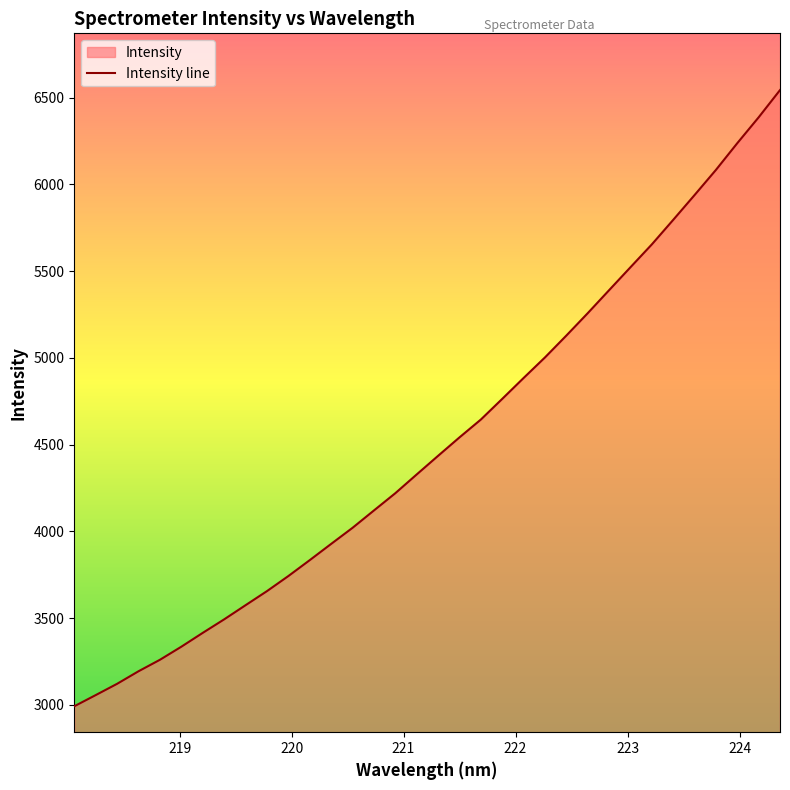

What is the difference between the maximum and minimum values?

3552.8